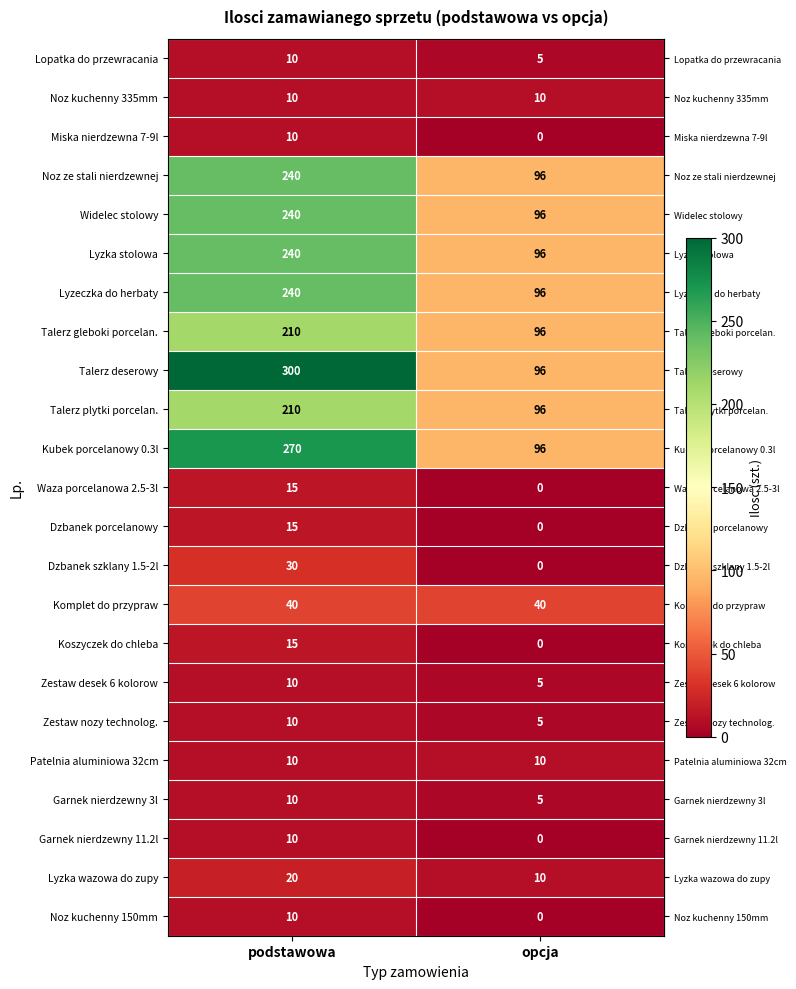

What is the difference between the Talerz gleboki porcelan. values at podstawowa and opcja?

114